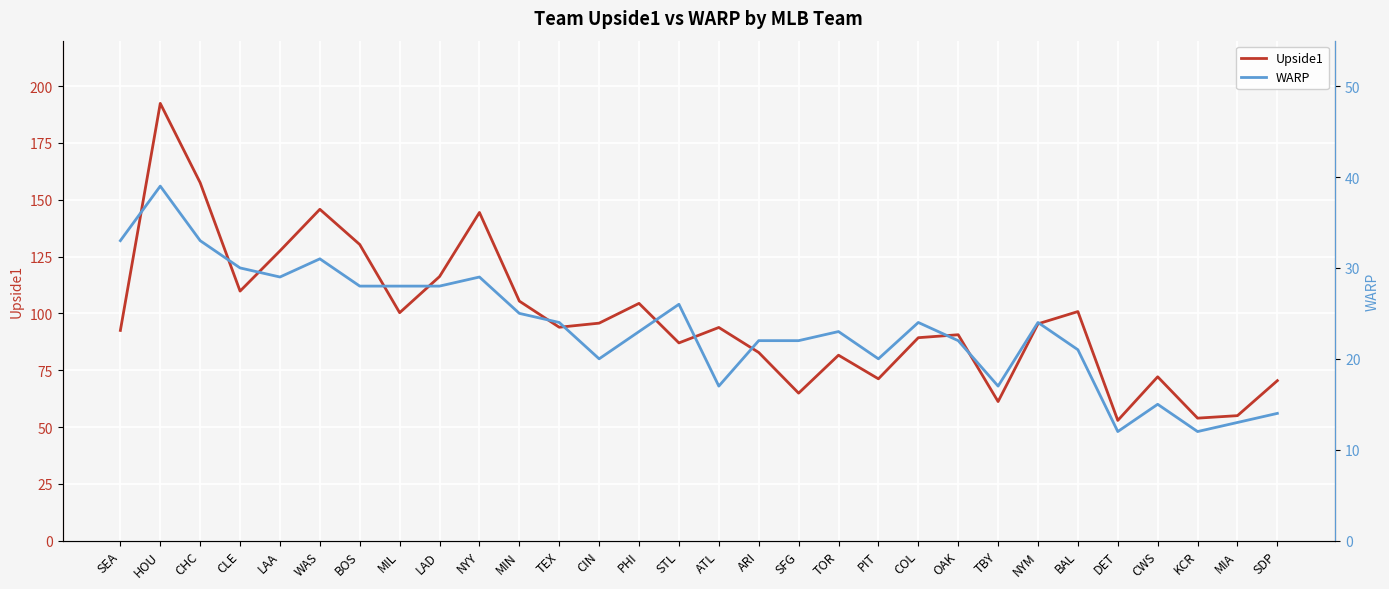

True or false: Upside1 and WARP intersect in this chart.

False